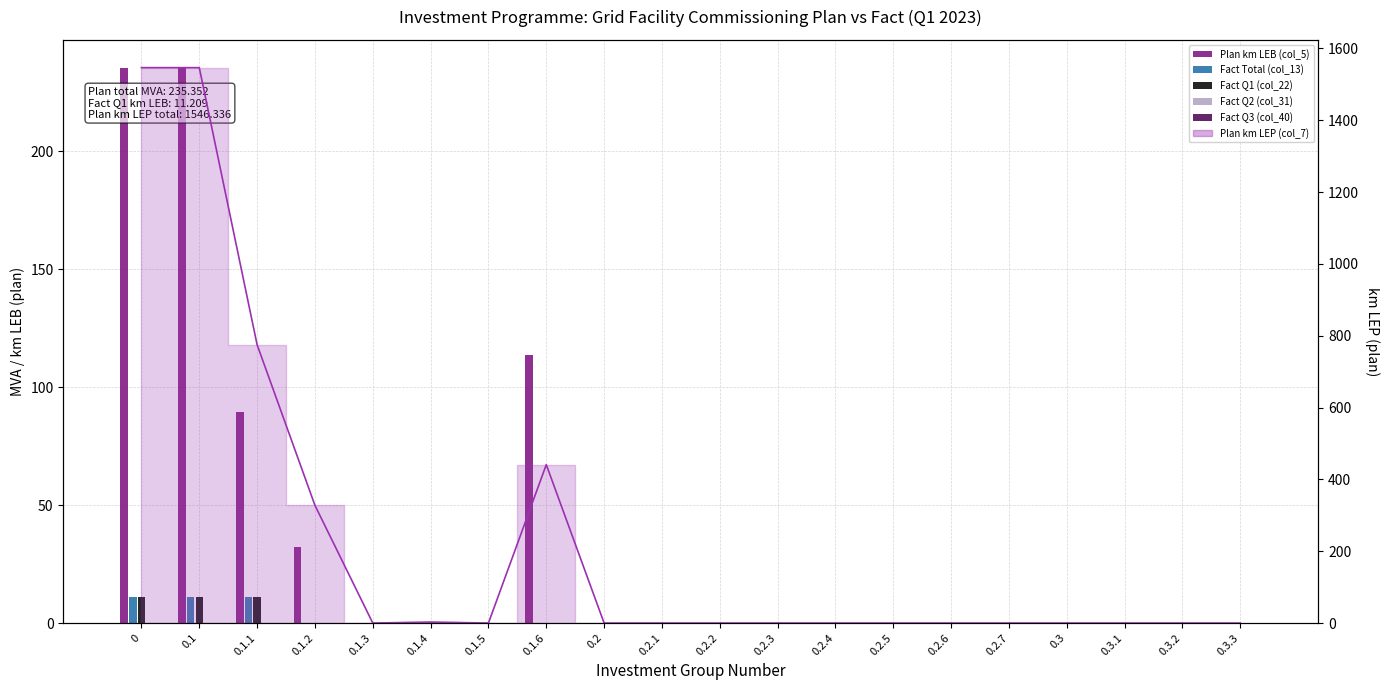

At how many categories does at least one series exceed 20?

5